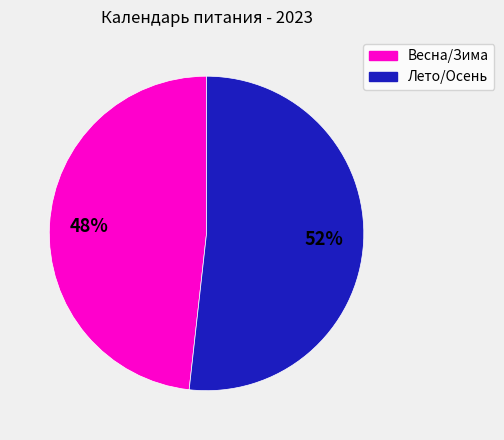

To the nearest percent, what is the average slice percentage?

50%